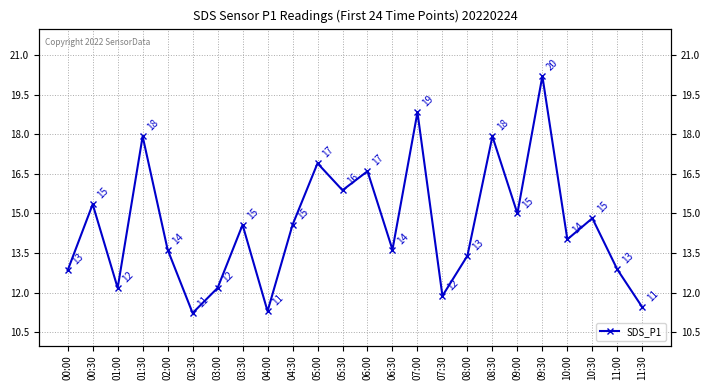

What is the maximum value shown in the chart?

20.2